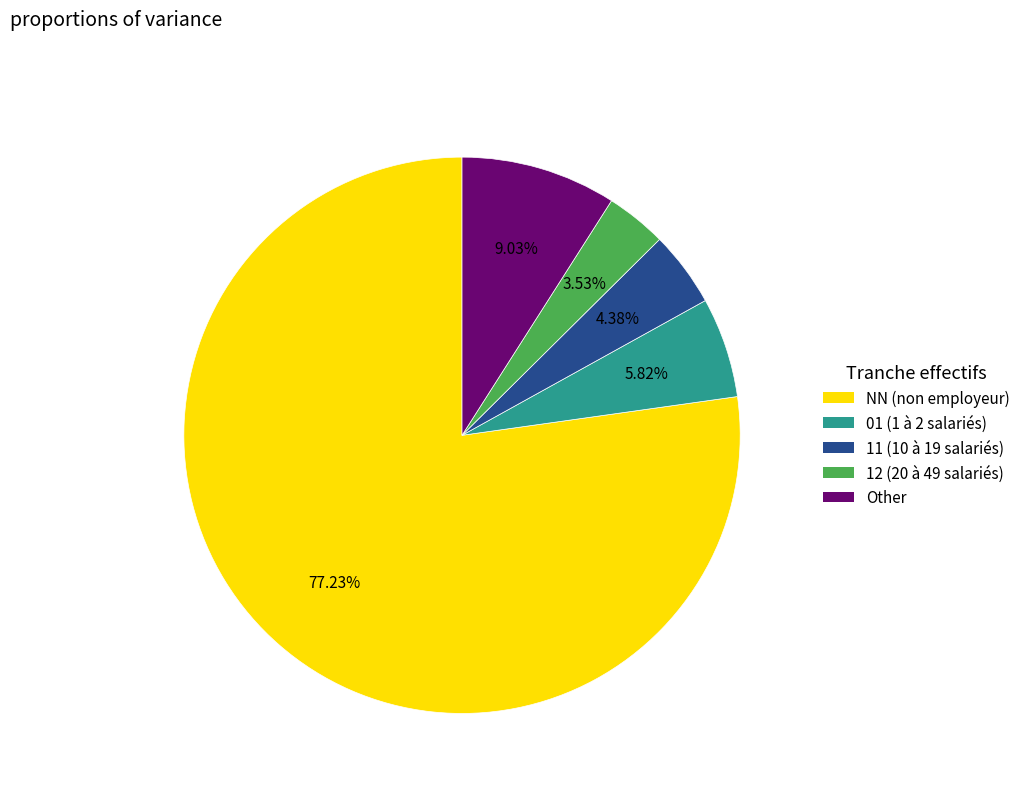

Does any single category account for the majority?

Yes